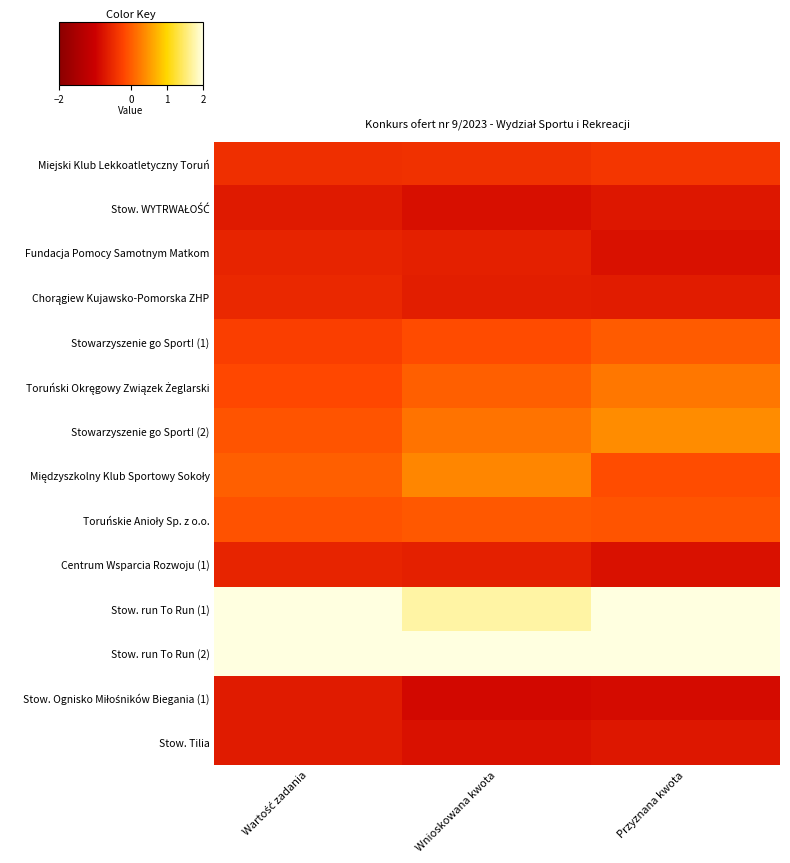

At Wnioskowana kwota, list the series in order from smallest to largest.

Stow. Ognisko Miłośników Biegania (1), Stow. WYTRWAŁOŚĆ, Stow. Tilia, Chorągiew Kujawsko-Pomorska ZHP, Fundacja Pomocy Samotnym Matkom, Centrum Wsparcia Rozwoju (1), Miejski Klub Lekkoatletyczny Toruń, Stowarzyszenie go Sport! (1), Toruńskie Anioły Sp. z o.o., Toruński Okręgowy Związek Żeglarski, Stowarzyszenie go Sport! (2), Międzyszkolny Klub Sportowy Sokoły, Stow. run To Run (1), Stow. run To Run (2)